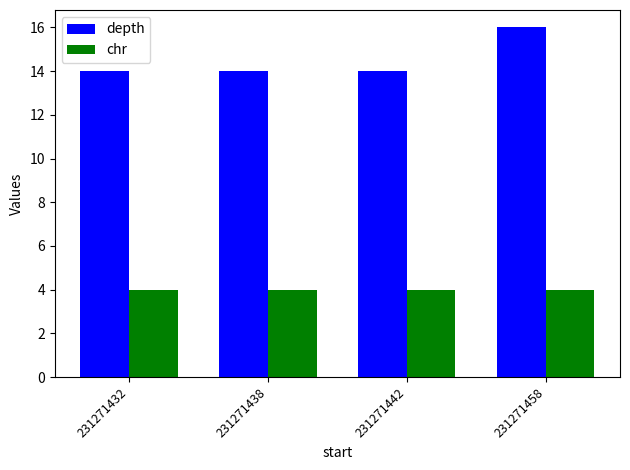

Read the chr value at 231271432.

4